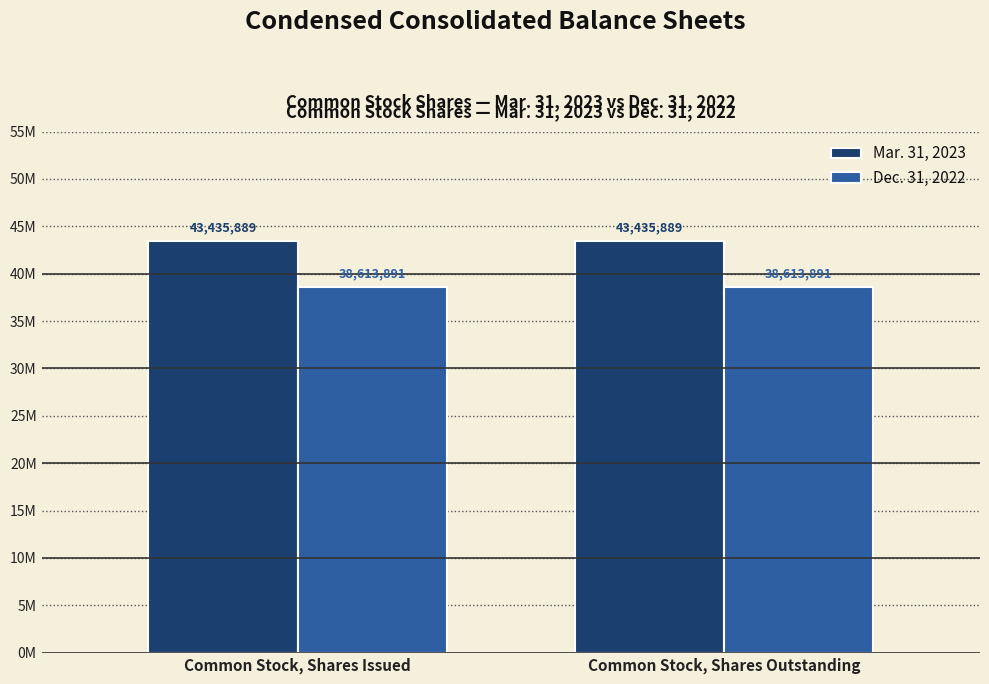

Are the bars horizontal?

No